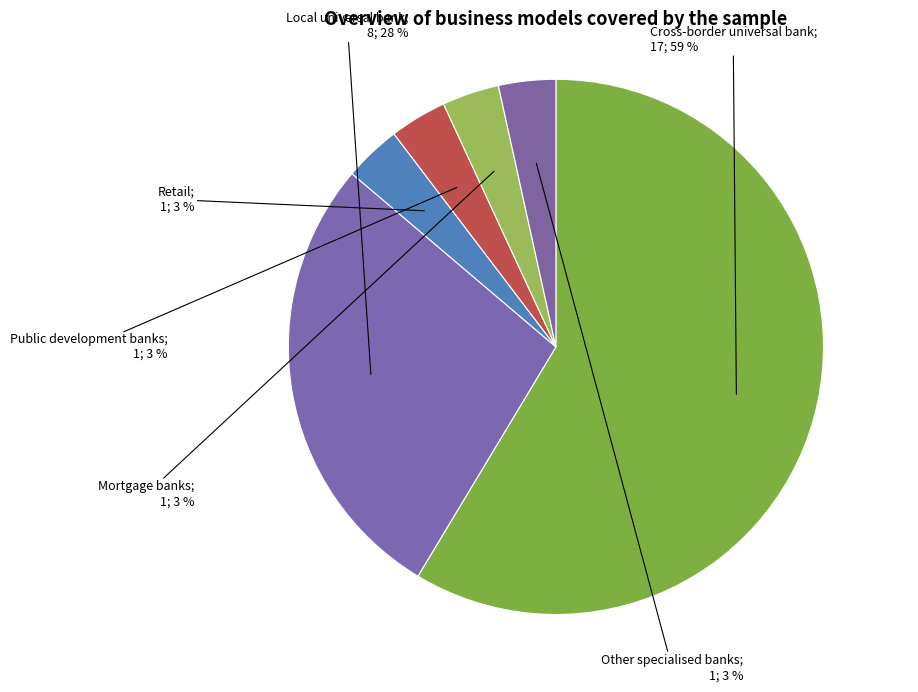

How many slices are in this pie chart?

6